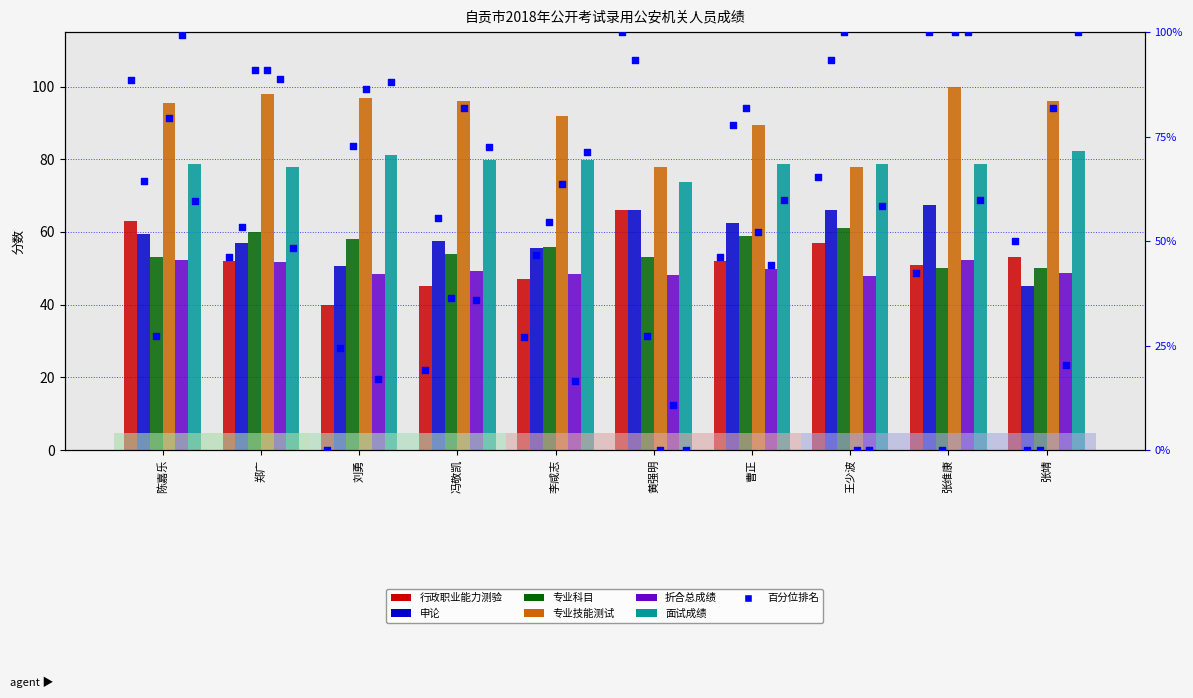

At how many categories does at least one series exceed 87?

8